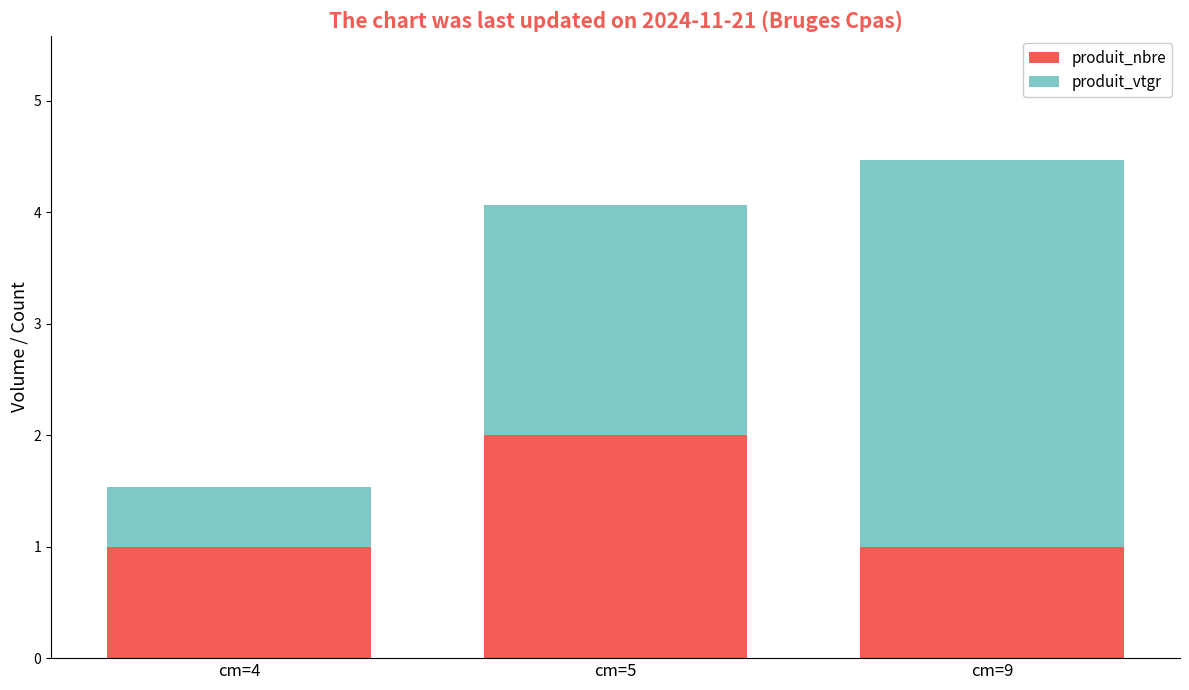

What is the average value of the produit_nbre series?

1.3